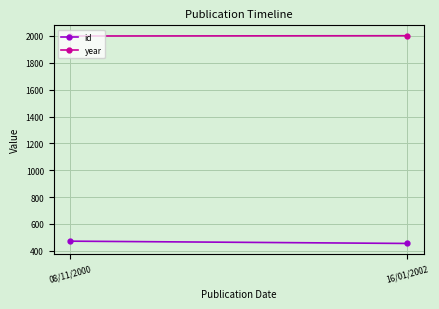

Between 16/01/2002 and 08/11/2000, which is larger?

08/11/2000